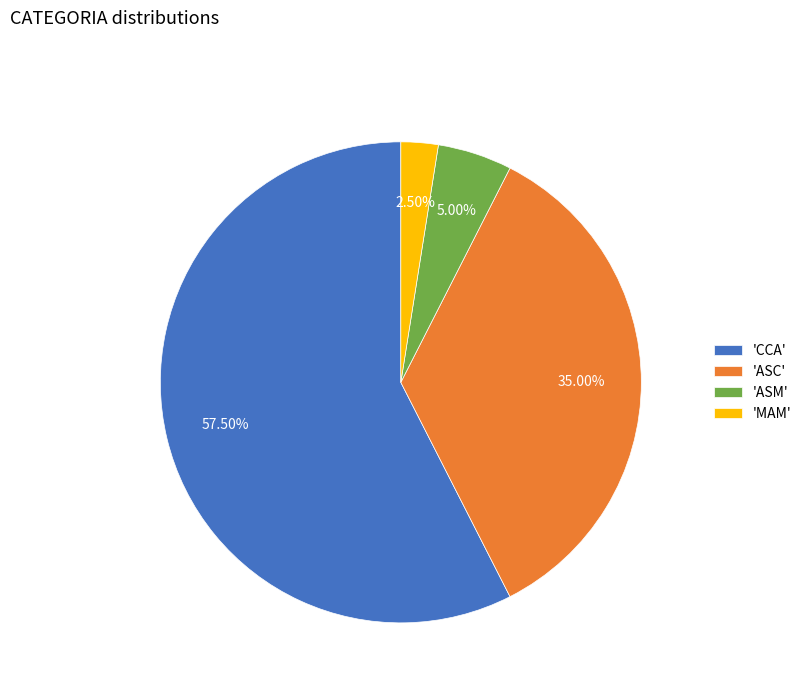

Rank the categories by value from lowest to highest.

'MAM', 'ASM', 'ASC', 'CCA'